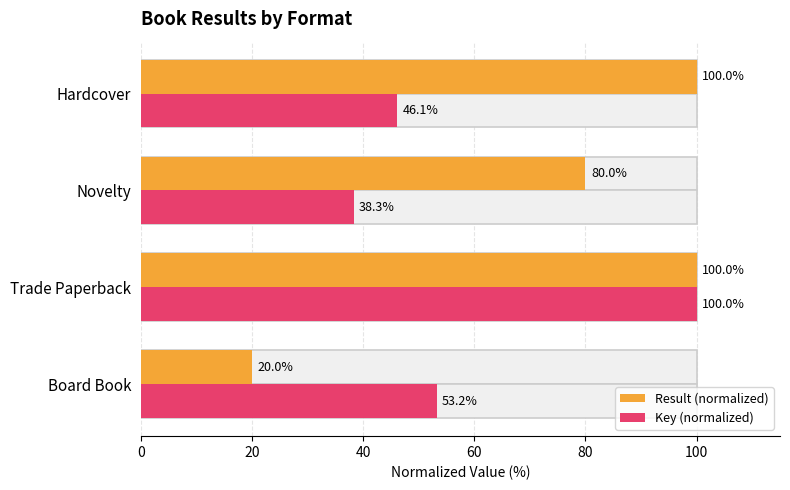

How many values in the Key (normalized) series exceed 53?

2